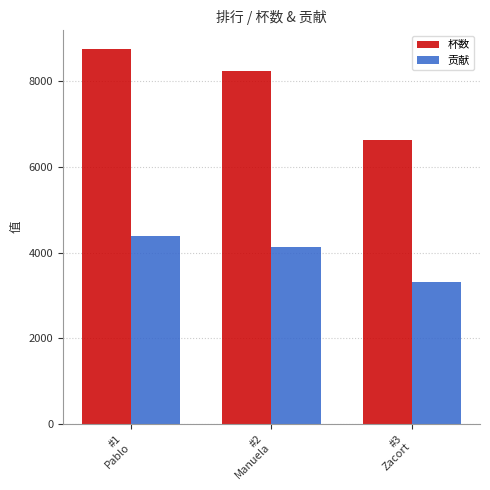

What is the label of the 3rd bar from the left?

#3
Zacort